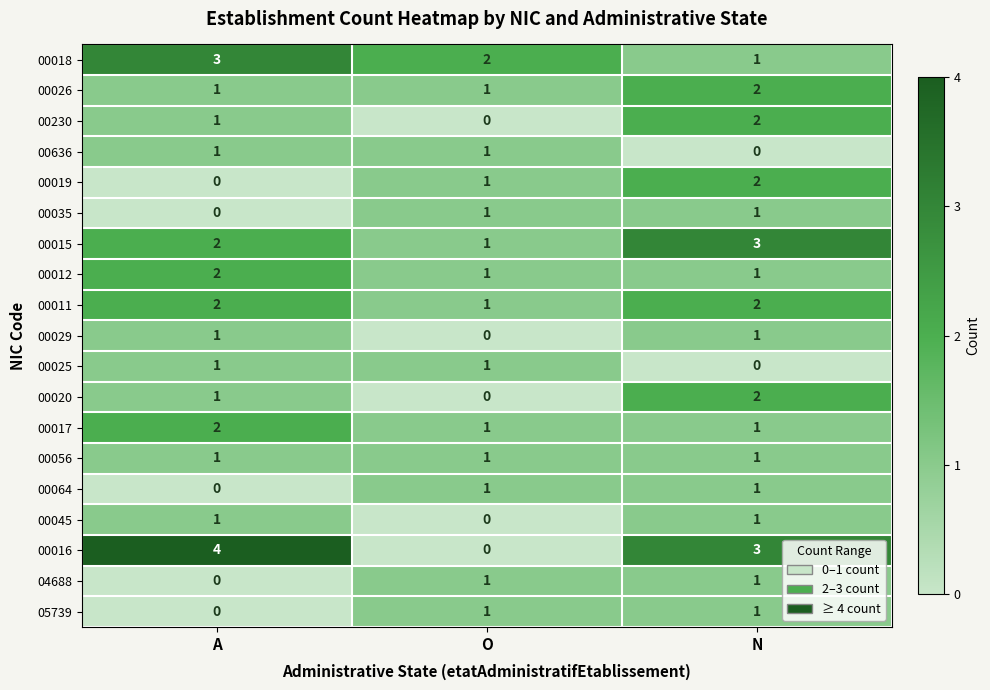

Count the 00017 values in the range 1 to 2.

3